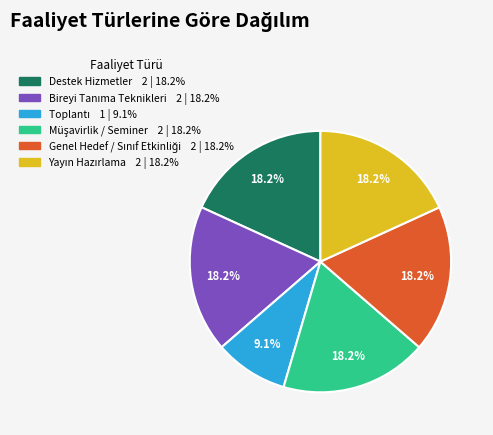

How many segments does this pie chart have?

6